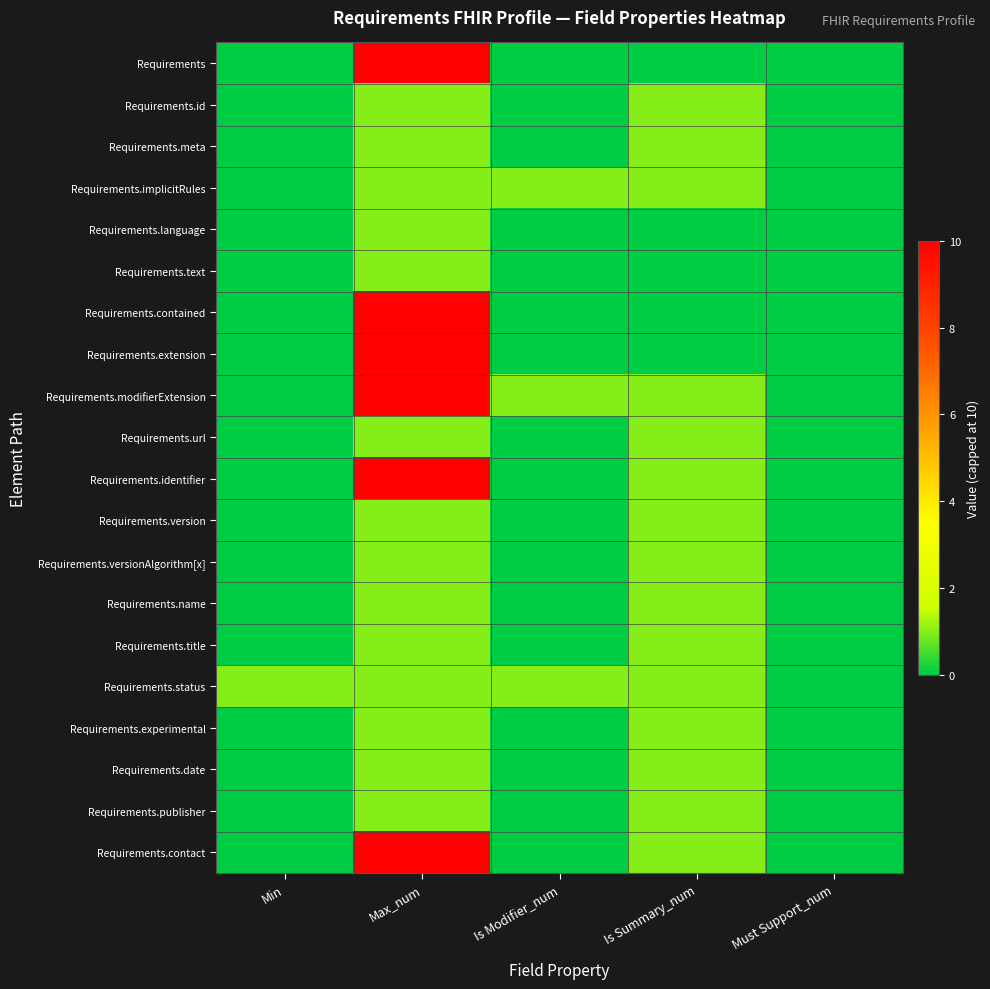

Reading left to right, what are all the values shown in this chart?

Requirements: Min=0	Max_num=10	Is Modifier_num=0	Is Summary_num=0	Must Support_num=0
Requirements.id: Min=0	Max_num=1	Is Modifier_num=0	Is Summary_num=1	Must Support_num=0
Requirements.meta: Min=0	Max_num=1	Is Modifier_num=0	Is Summary_num=1	Must Support_num=0
Requirements.implicitRules: Min=0	Max_num=1	Is Modifier_num=1	Is Summary_num=1	Must Support_num=0
Requirements.language: Min=0	Max_num=1	Is Modifier_num=0	Is Summary_num=0	Must Support_num=0
Requirements.text: Min=0	Max_num=1	Is Modifier_num=0	Is Summary_num=0	Must Support_num=0
Requirements.contained: Min=0	Max_num=10	Is Modifier_num=0	Is Summary_num=0	Must Support_num=0
Requirements.extension: Min=0	Max_num=10	Is Modifier_num=0	Is Summary_num=0	Must Support_num=0
Requirements.modifierExtension: Min=0	Max_num=10	Is Modifier_num=1	Is Summary_num=1	Must Support_num=0
Requirements.url: Min=0	Max_num=1	Is Modifier_num=0	Is Summary_num=1	Must Support_num=0
Requirements.identifier: Min=0	Max_num=10	Is Modifier_num=0	Is Summary_num=1	Must Support_num=0
Requirements.version: Min=0	Max_num=1	Is Modifier_num=0	Is Summary_num=1	Must Support_num=0
Requirements.versionAlgorithm[x]: Min=0	Max_num=1	Is Modifier_num=0	Is Summary_num=1	Must Support_num=0
Requirements.name: Min=0	Max_num=1	Is Modifier_num=0	Is Summary_num=1	Must Support_num=0
Requirements.title: Min=0	Max_num=1	Is Modifier_num=0	Is Summary_num=1	Must Support_num=0
Requirements.status: Min=1	Max_num=1	Is Modifier_num=1	Is Summary_num=1	Must Support_num=0
Requirements.experimental: Min=0	Max_num=1	Is Modifier_num=0	Is Summary_num=1	Must Support_num=0
Requirements.date: Min=0	Max_num=1	Is Modifier_num=0	Is Summary_num=1	Must Support_num=0
Requirements.publisher: Min=0	Max_num=1	Is Modifier_num=0	Is Summary_num=1	Must Support_num=0
Requirements.contact: Min=0	Max_num=10	Is Modifier_num=0	Is Summary_num=1	Must Support_num=0